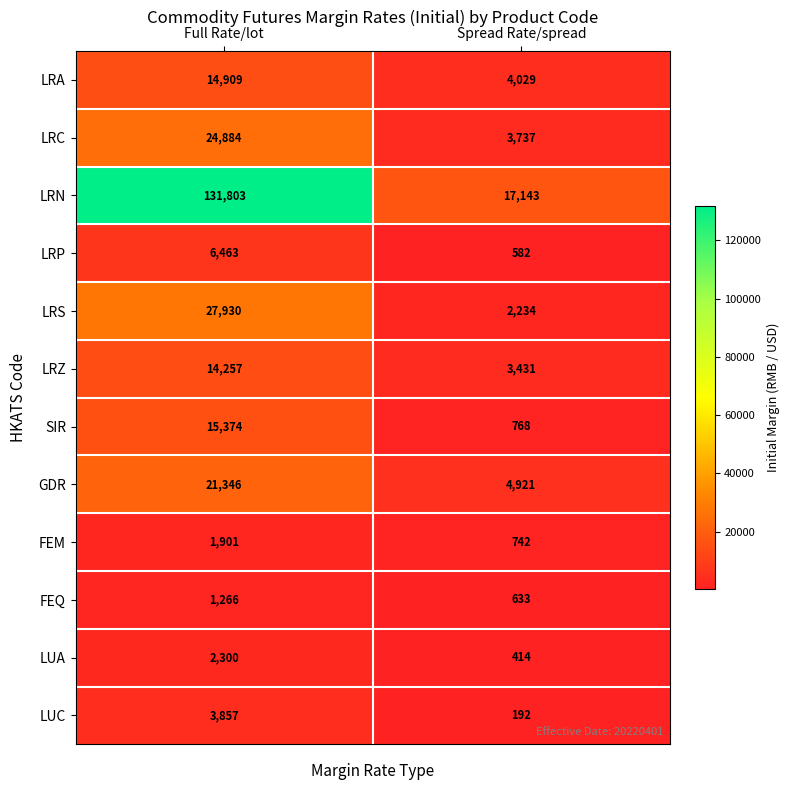

What is the sum of the FEQ values at Spread Rate/spread and Full Rate/lot?

1899